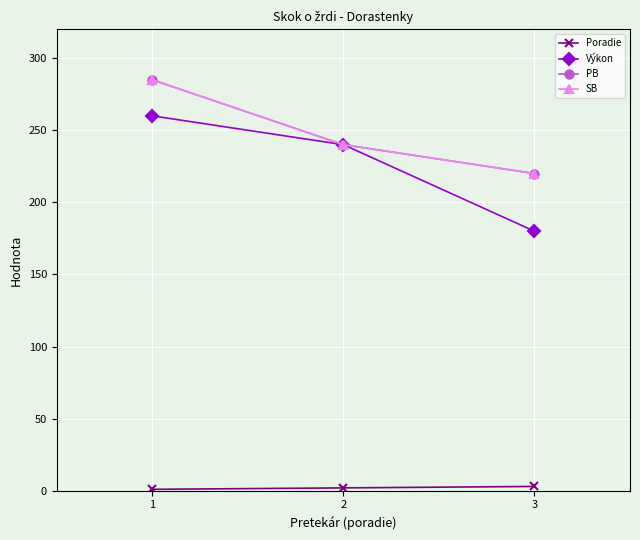

Is this an area chart (filled region under the line)?

No